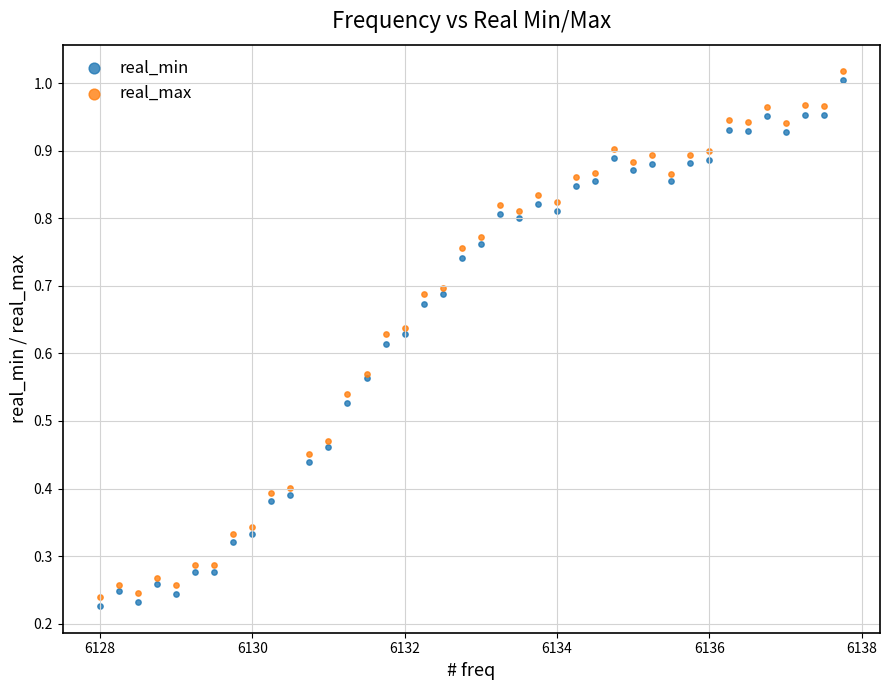

What are all the series names shown in the legend?

real_min, real_max